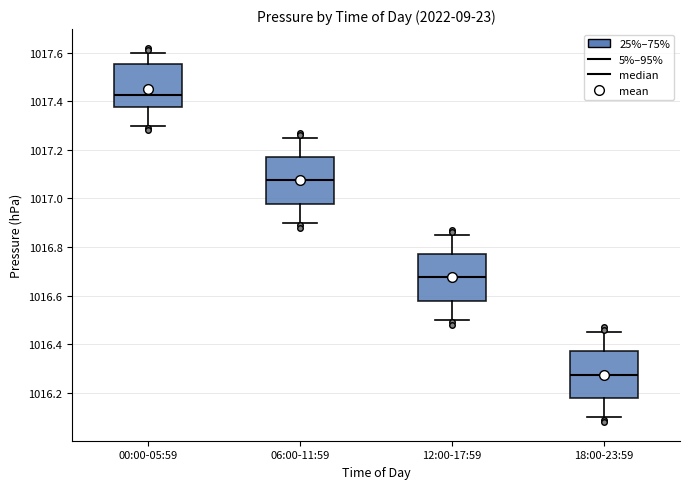

Reading left to right, transcribe this box plot: for each box, give where its median line is, the range the box spans, and where its two whiskers end, as read against the y-axis. The values are not printed on the chart, so give them approximately, as read against the axis.

00:00-05:59: median 1017.42, box 1017.38 to 1017.56, whiskers 1017.30 to 1017.60
06:00-11:59: median 1017.08, box 1016.98 to 1017.18, whiskers 1016.90 to 1017.26
12:00-17:59: median 1016.68, box 1016.58 to 1016.78, whiskers 1016.50 to 1016.86
18:00-23:59: median 1016.28, box 1016.18 to 1016.38, whiskers 1016.10 to 1016.46